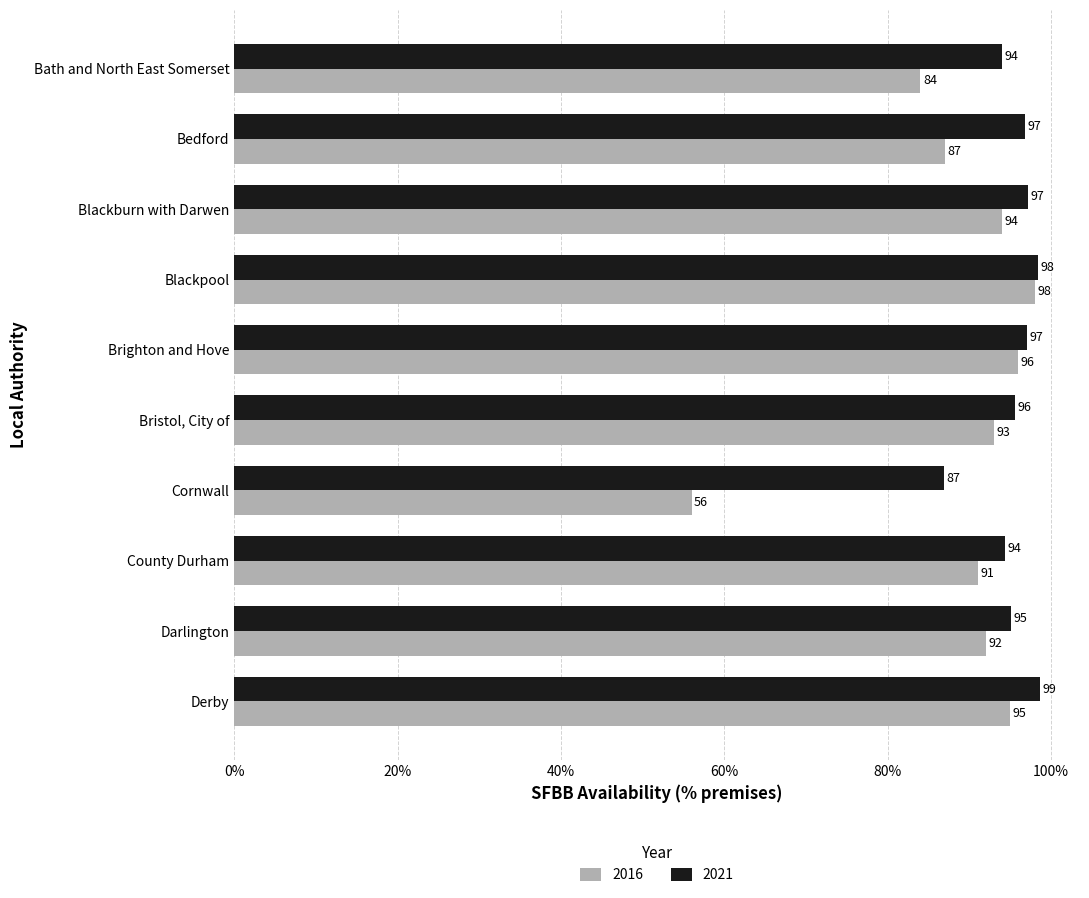

What are all the series names shown in the legend?

2016, 2021